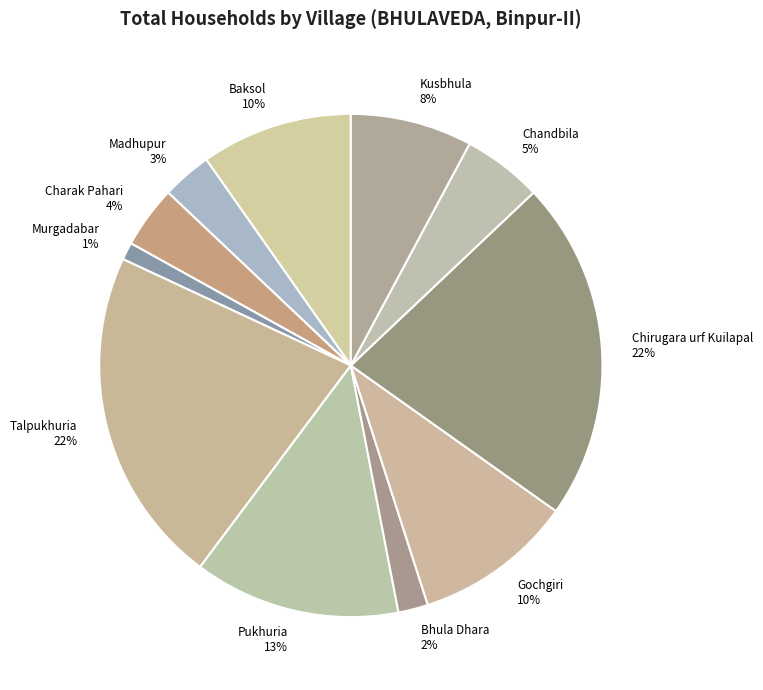

Combined, do Murgadabar and Baksol account for over 50%?

No